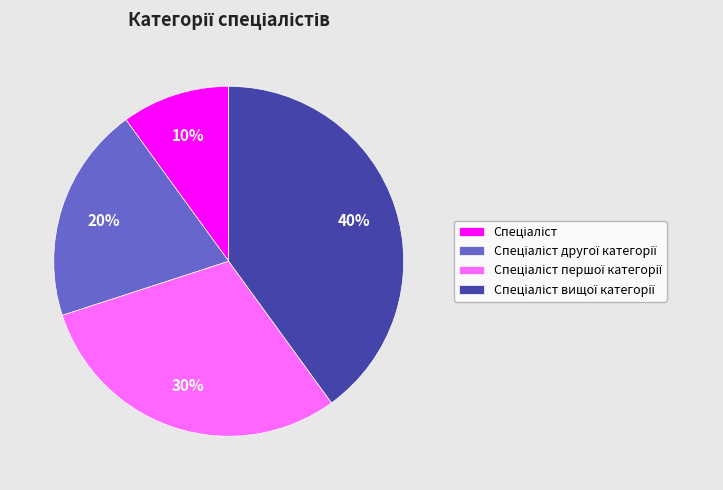

How many segments does this pie chart have?

4